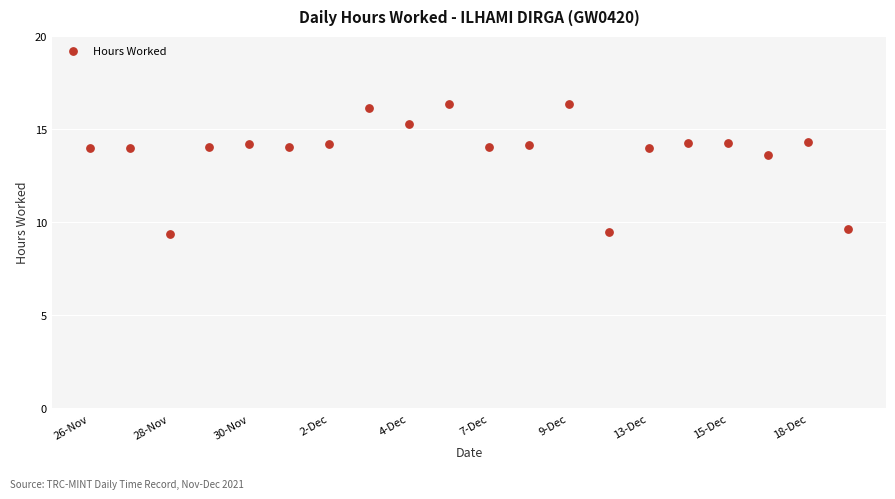

What Y value in the scatter plot is closest to 12?

13.6